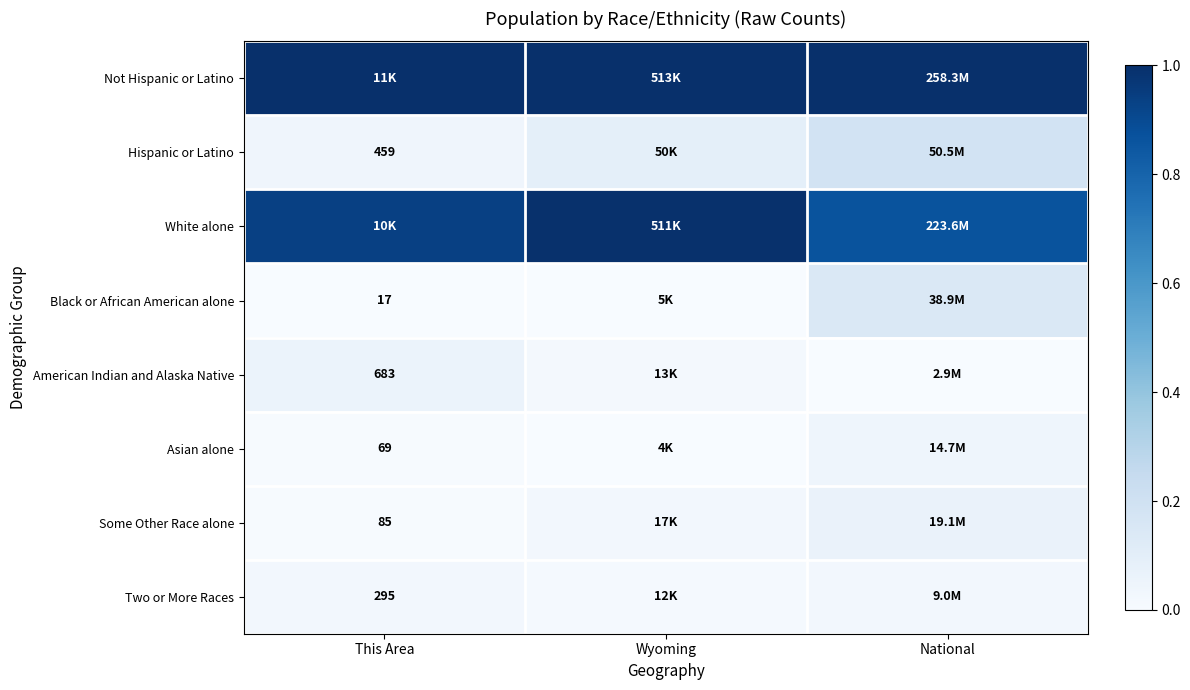

Rank the series by their maximum value, from highest to lowest.

Not Hispanic or Latino, White alone, Hispanic or Latino, Black or African American alone, Some Other Race alone, American Indian and Alaska Native, Asian alone, Two or More Races